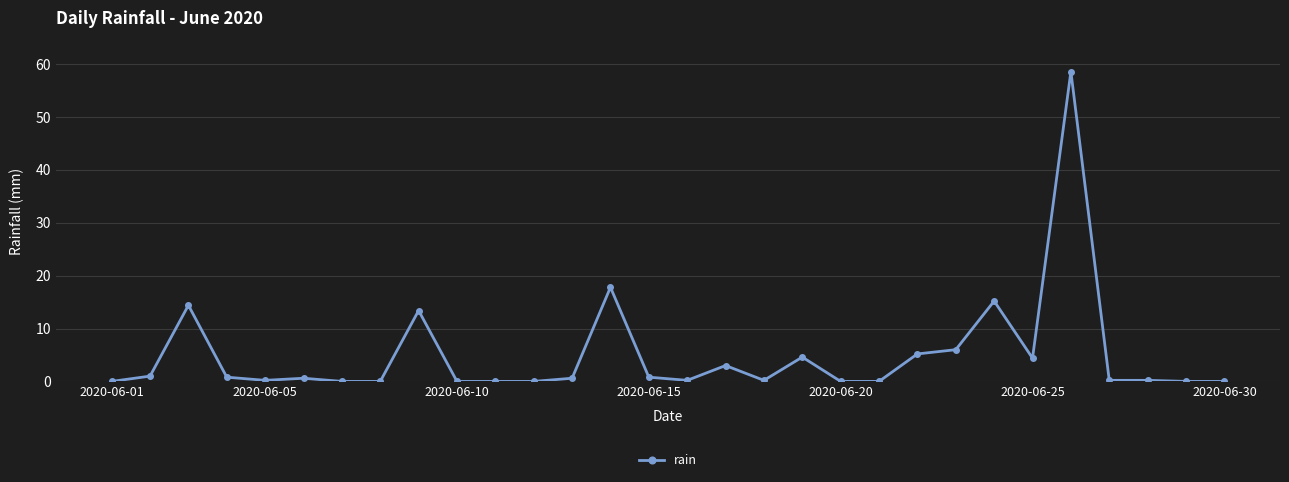

True or false: there are more than 2 points higher than both neighbors.

True